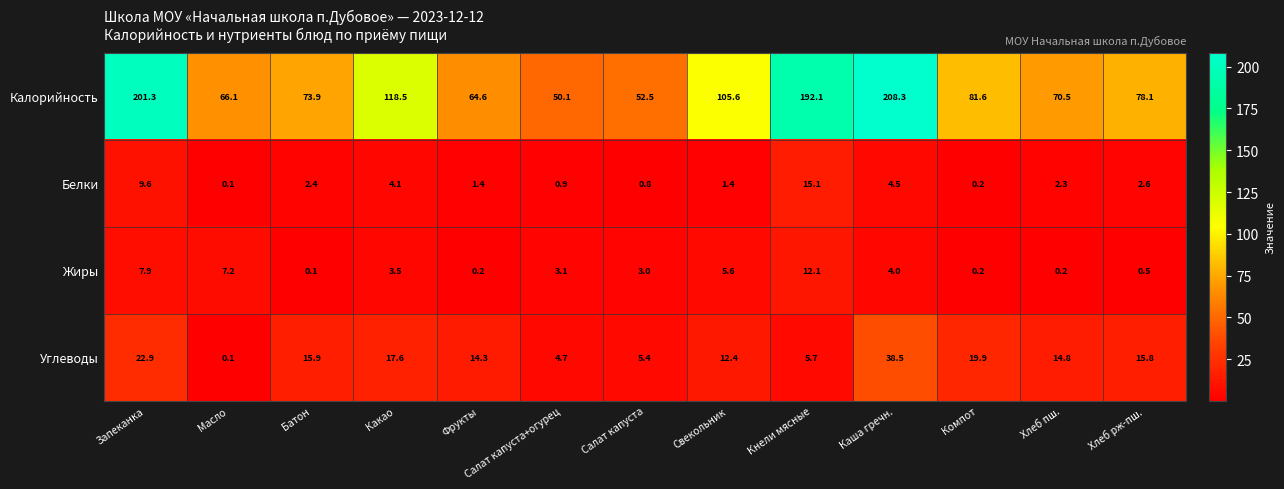

The value of Углеводы at Запеканка is 22.9. True or false?

True